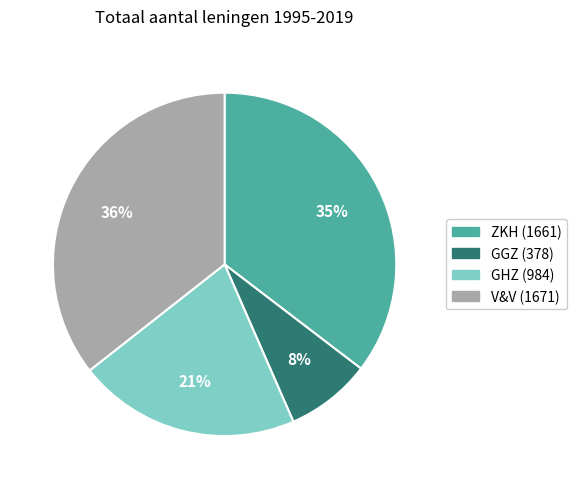

Which slice is the smallest?

GGZ